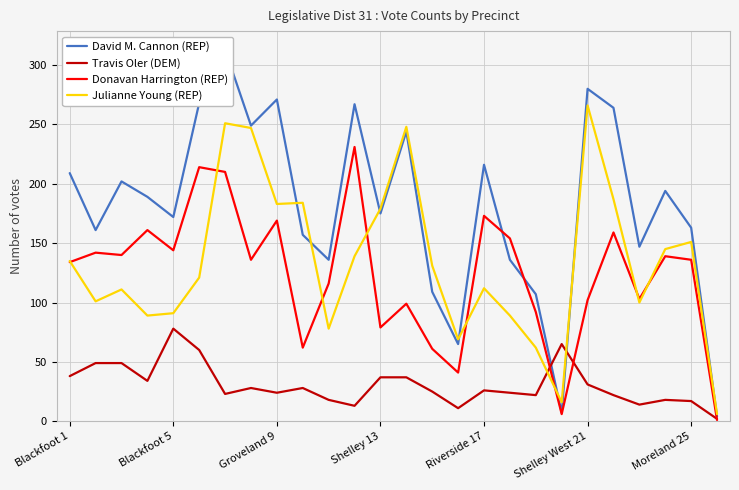

At which category does the chart reach its minimum across all series?

25